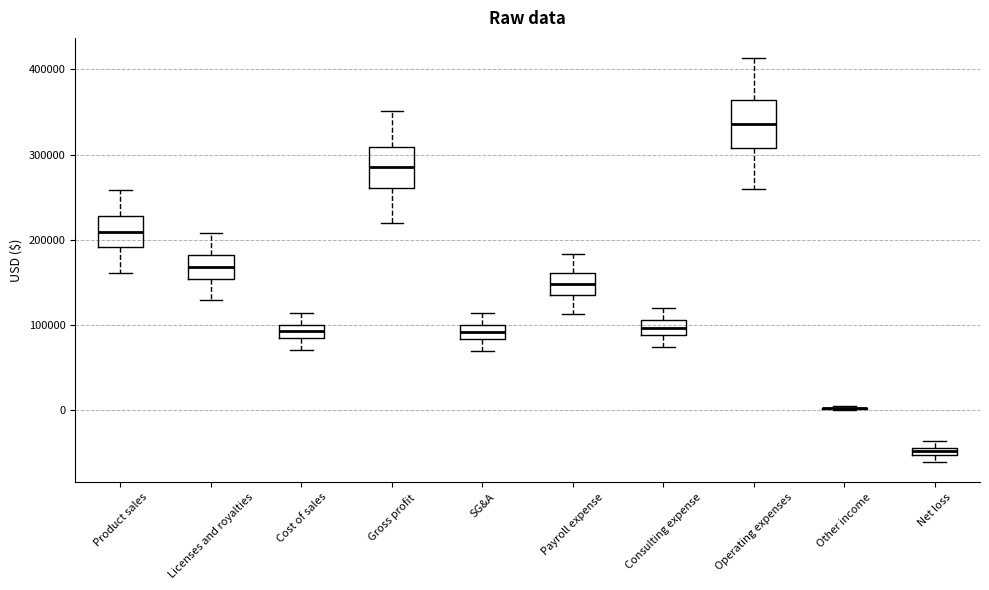

Where is the upper edge of the box for SG&A on the y-axis? The values are not printed on the chart, so give them approximately, as read against the axis.

100000